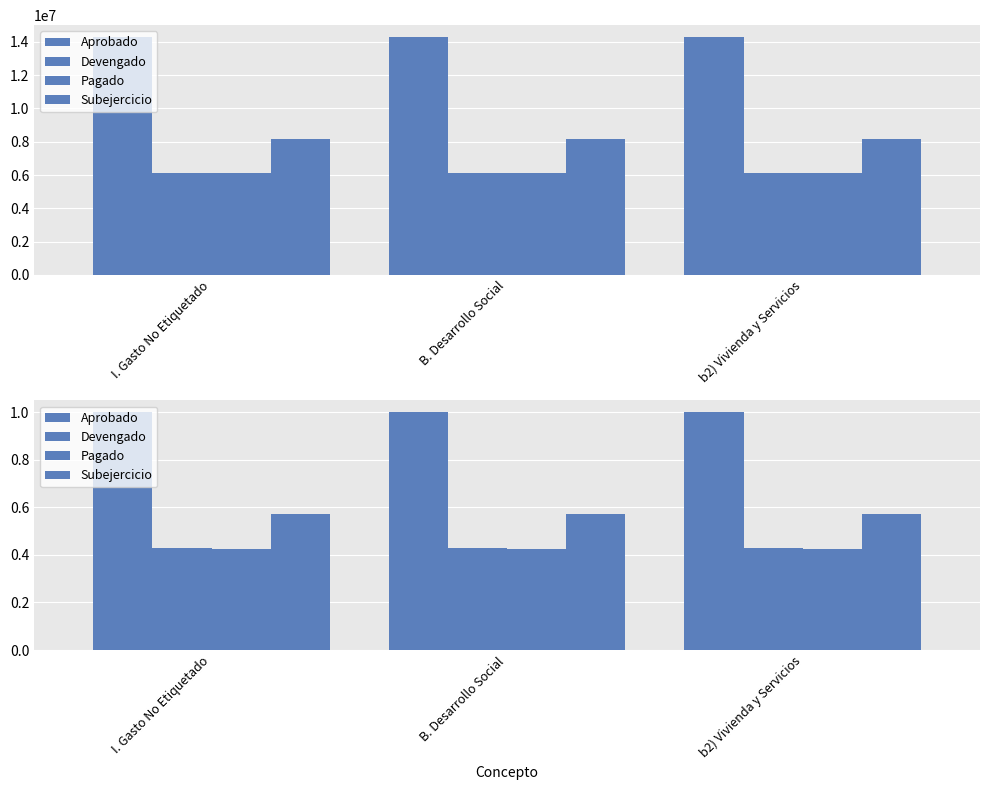

Which series has the largest total across all categories?

Aprobado